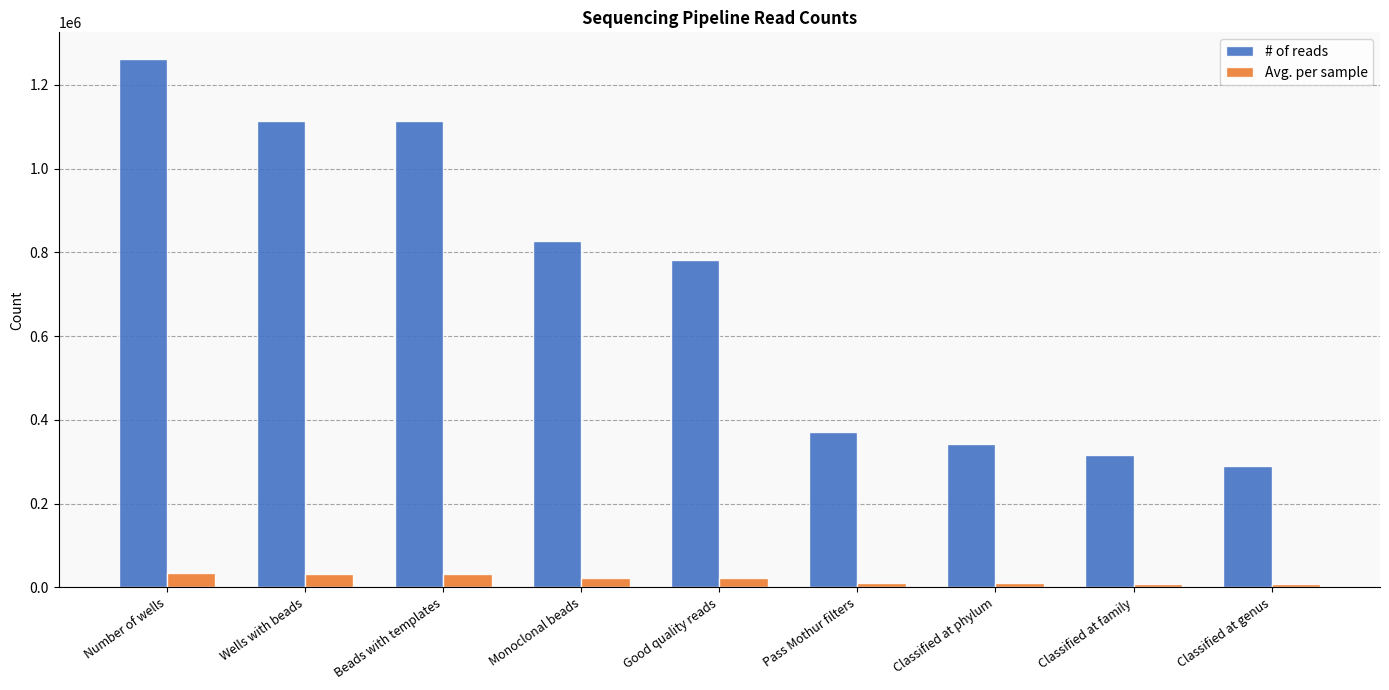

Does the chart contain stacked bars?

No